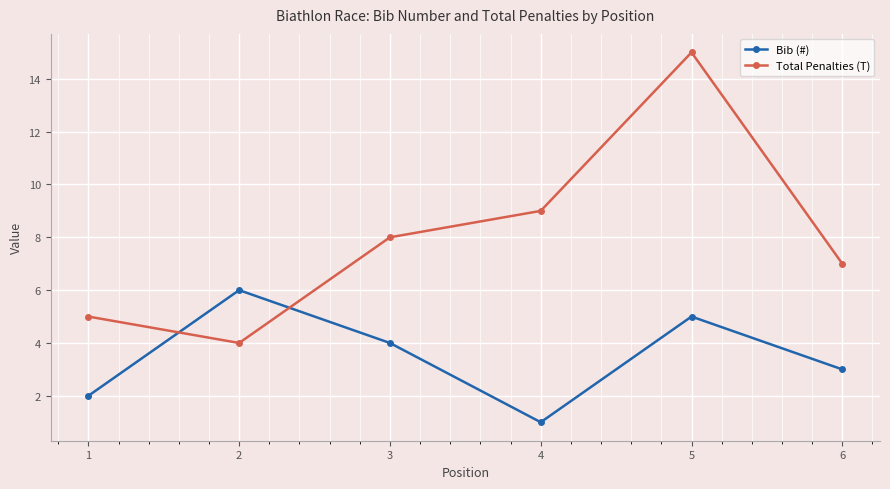

True or false: Bib (#) has more than 2 interior local peaks.

False